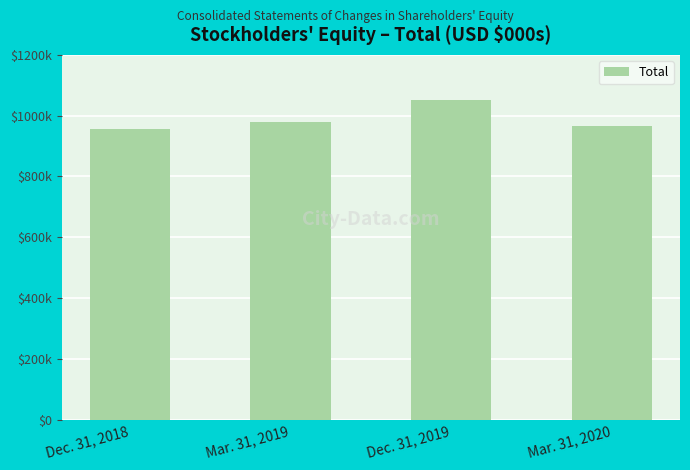

Are the bars grouped side by side (vs. stacked)?

No